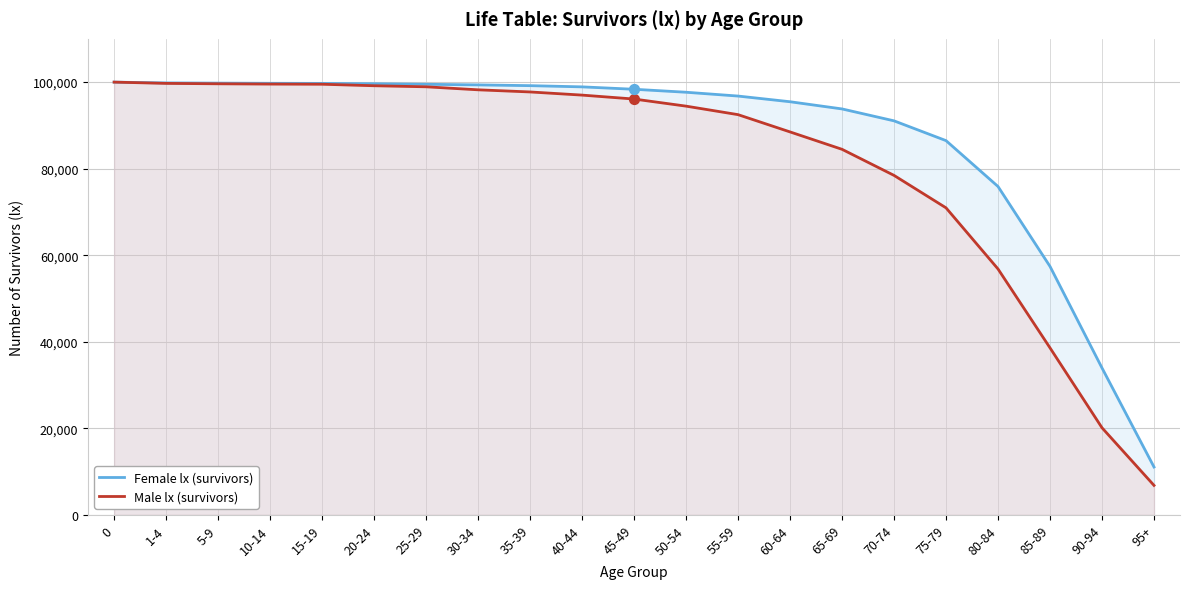

What are all the series names shown in the legend?

Female lx (survivors), Male lx (survivors)